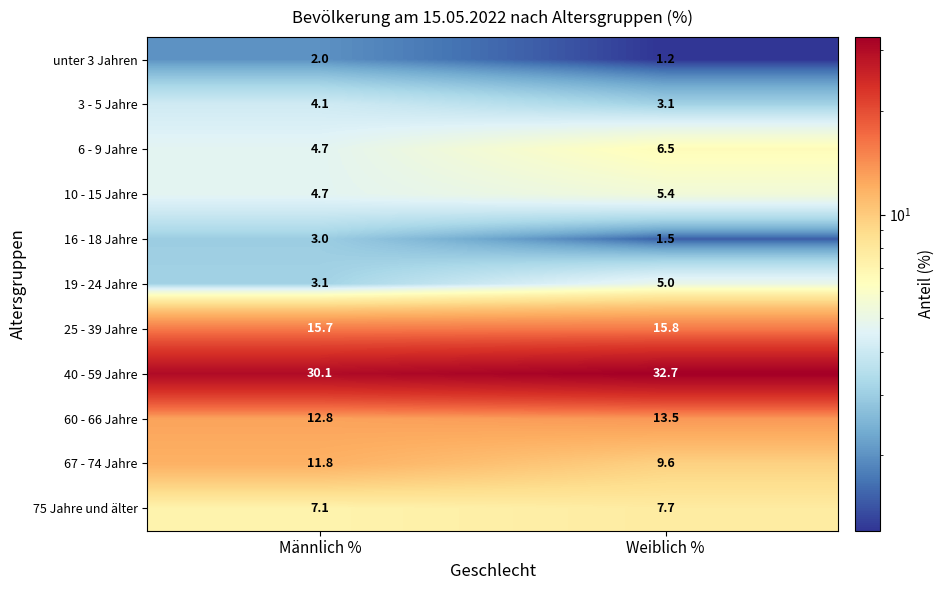

At which category does the chart reach its minimum across all series?

Weiblich %